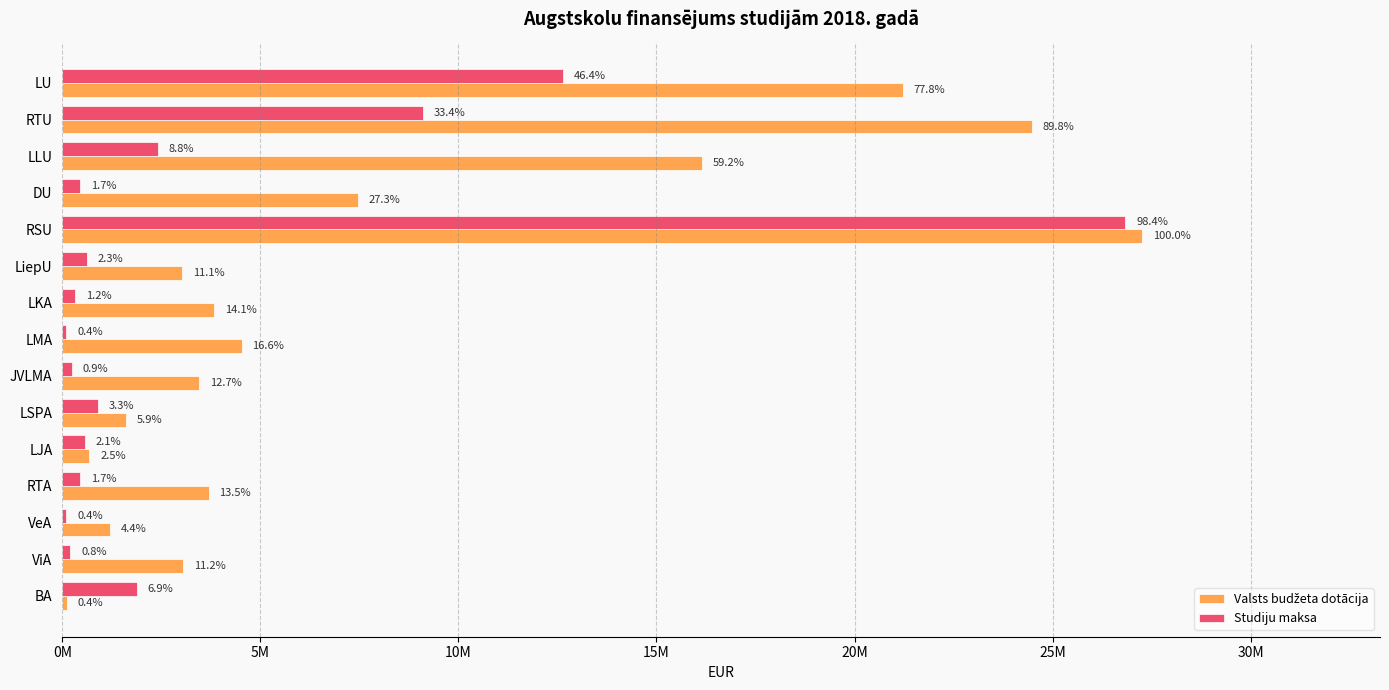

Does the chart contain any negative values?

No